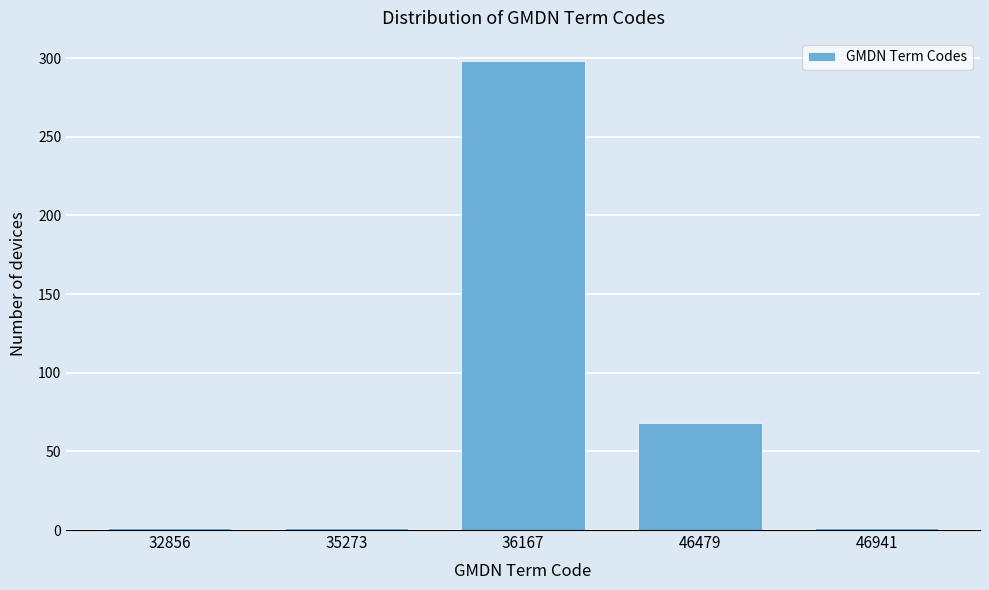

Reading left to right, extract all data points from this chart.

1	1	298	68	1